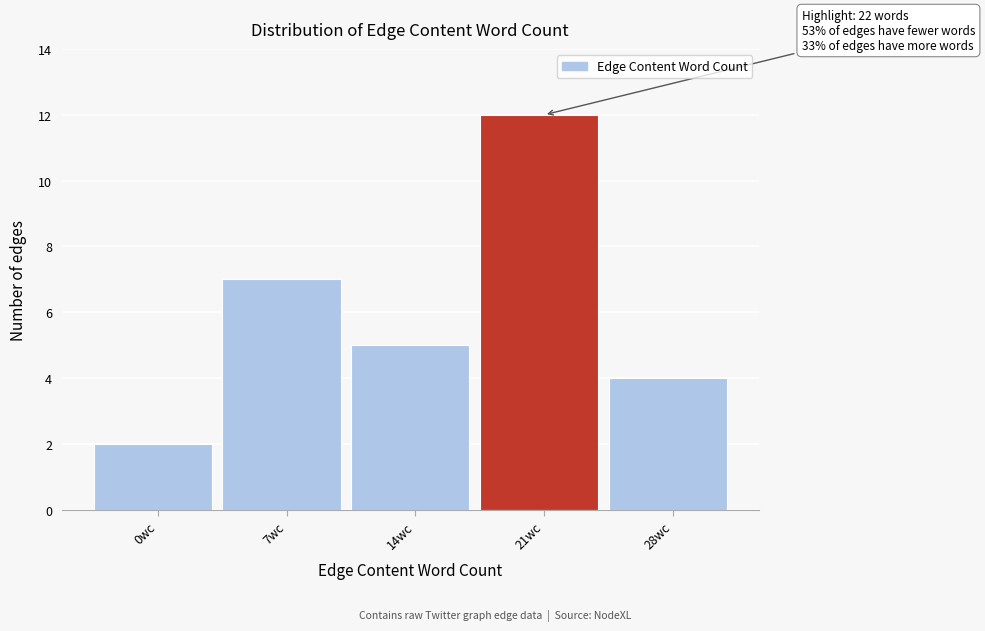

Reading left to right, what are all the values shown in this chart?

0wc=2	7wc=7	14wc=5	21wc=12	28wc=4